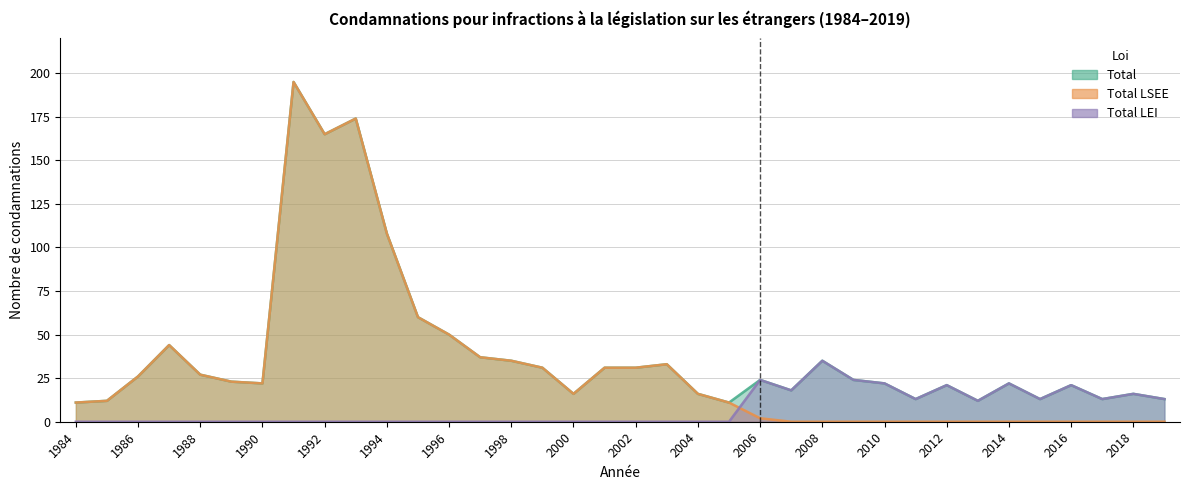

The value of Total at 1987 is 44. True or false?

True